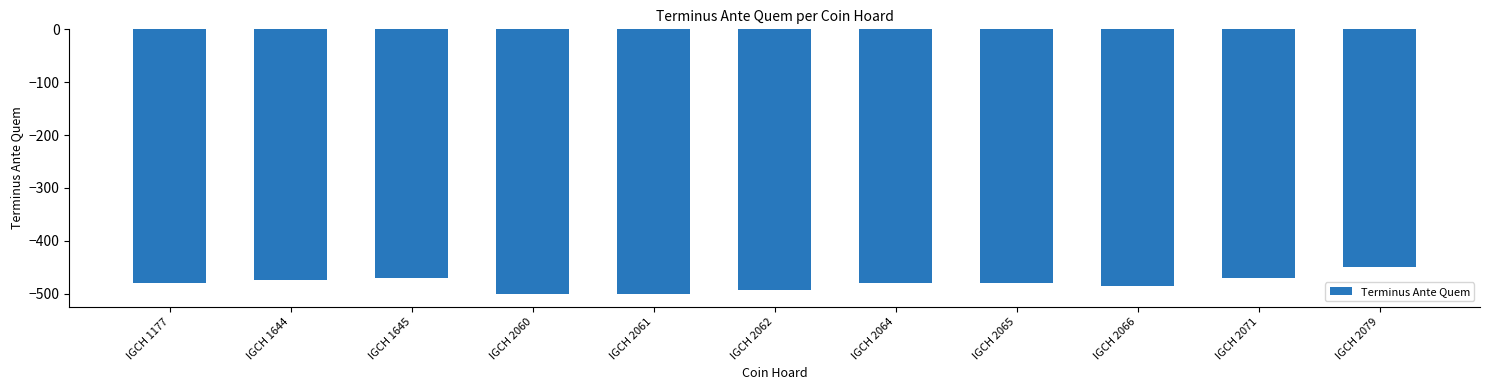

Is it true that the value at IGCH 2066 is -172?

False